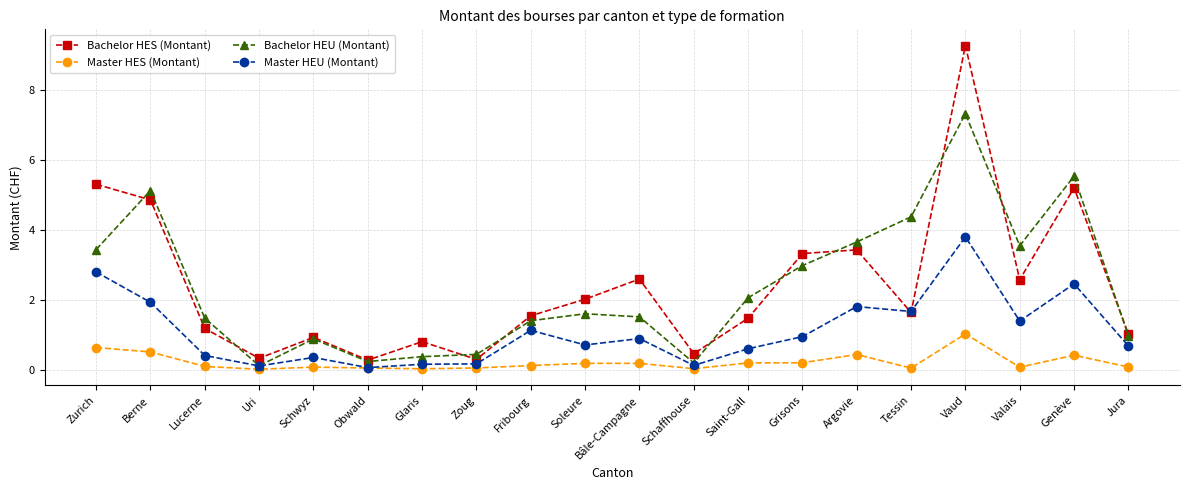

What is the total value across all series at Tessin?

7.7